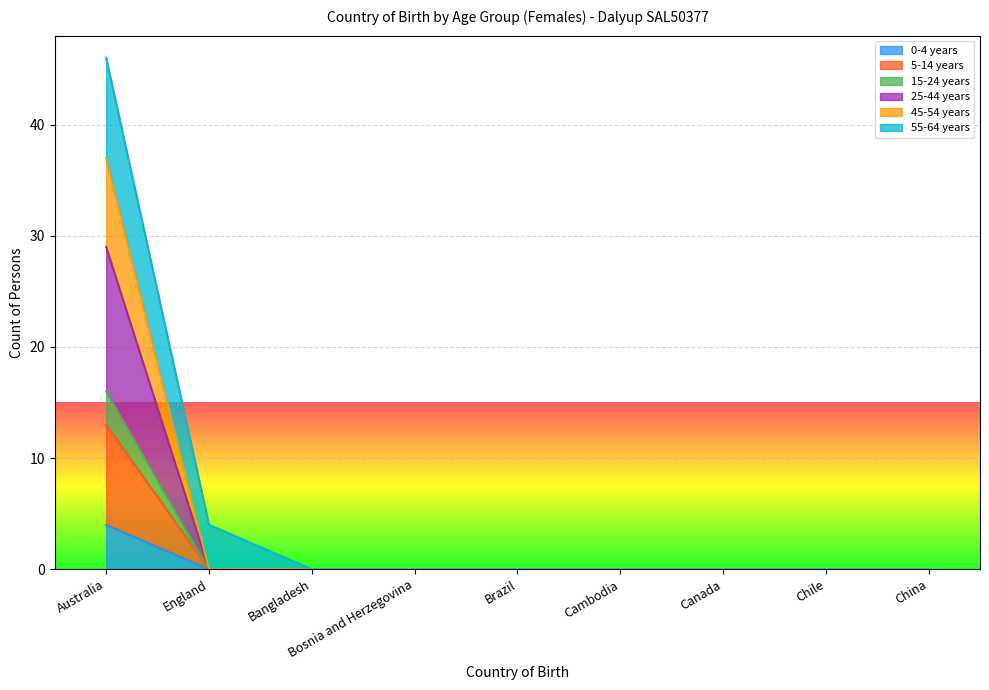

At which category is the sum across all series the highest?

Australia